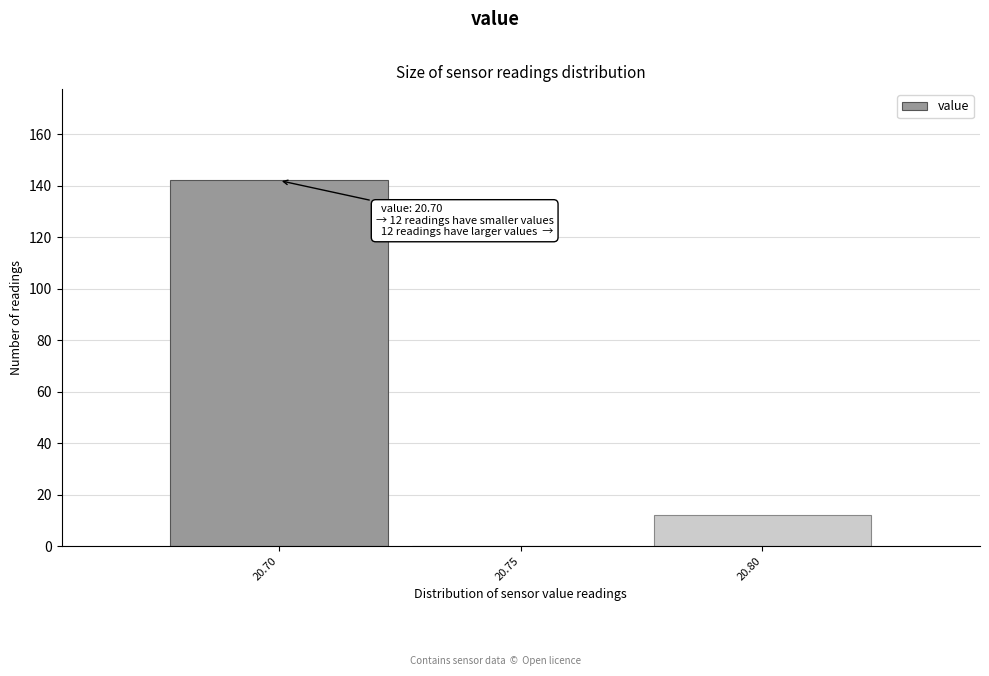

Over which range of the x-axis is the bar tallest?

20.675 to 20.725